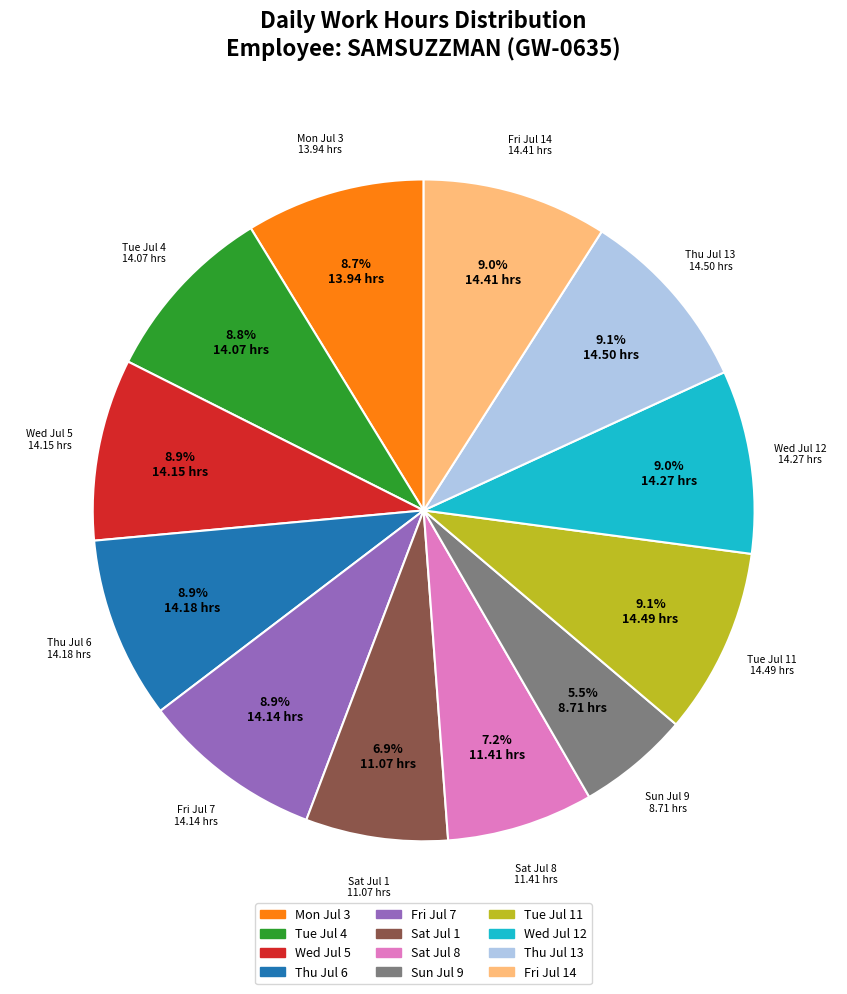

Which category has the smallest portion of the pie?

Sun Jul 9